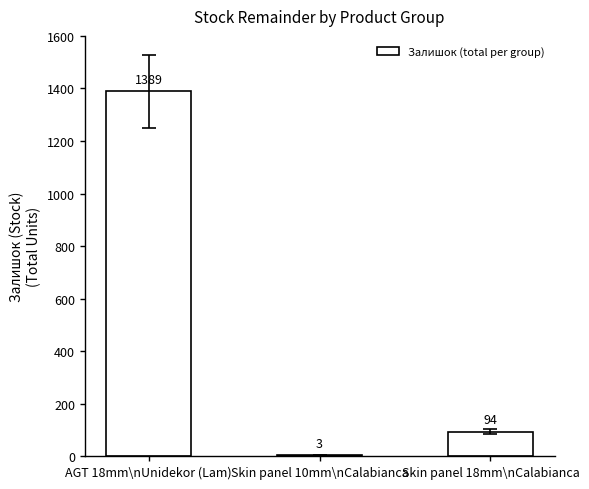

Are the bars grouped side by side (vs. stacked)?

No